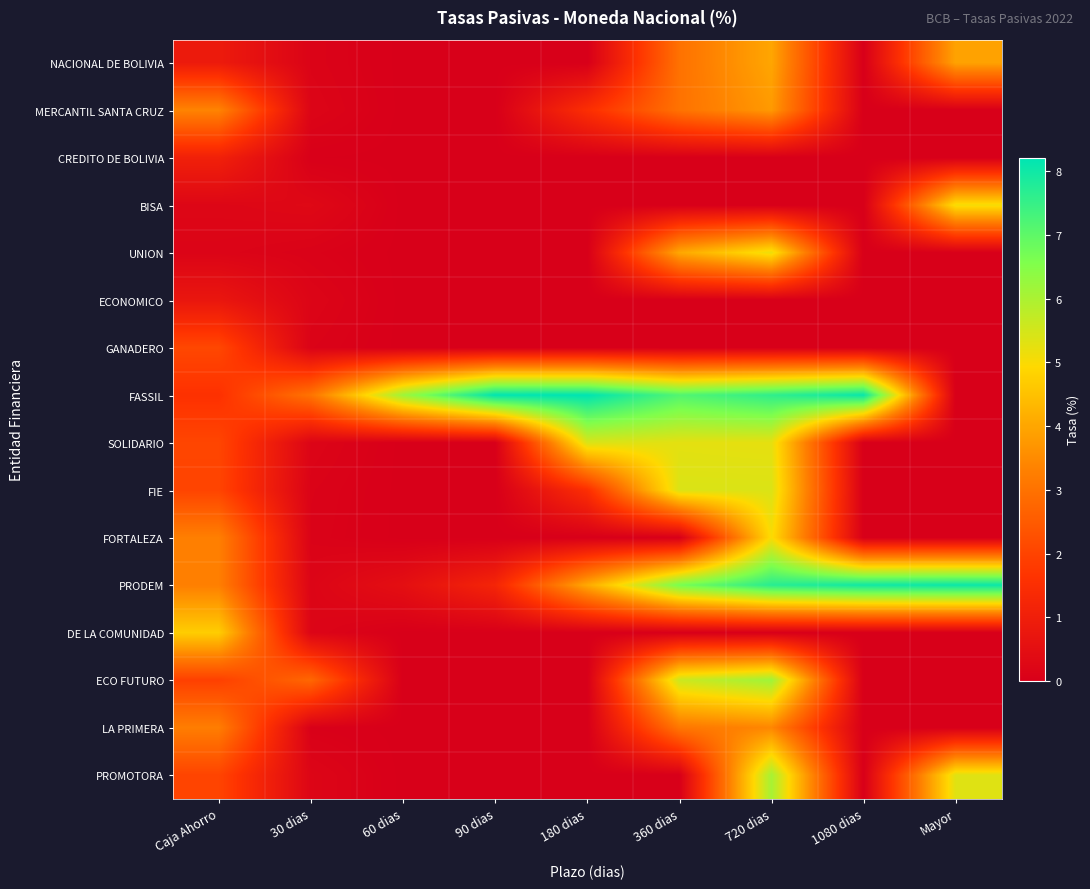

Which series changed the most between 60 dias and 720 dias?

PRODEM